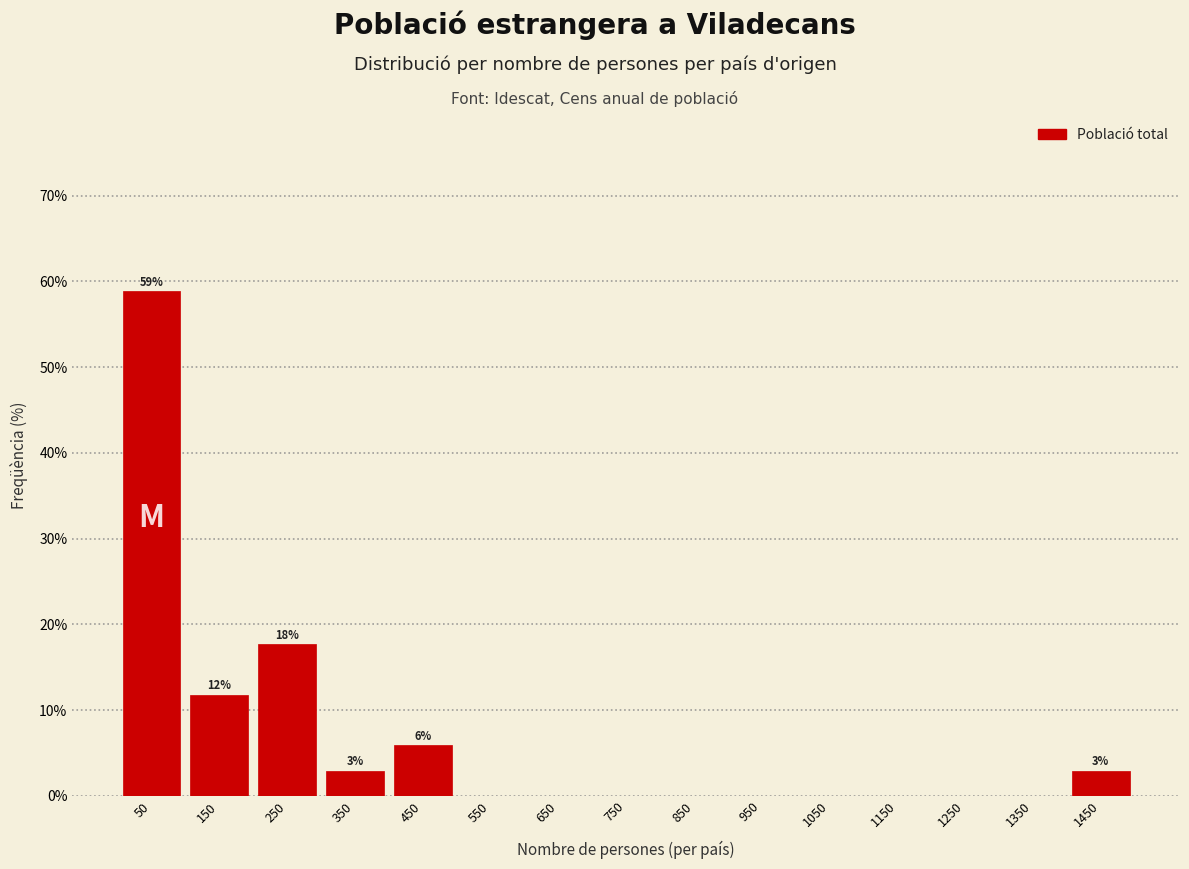

Over which range of the x-axis is the bar tallest?

0 to 100